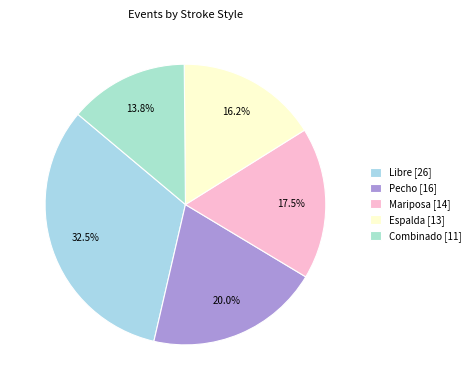

Does Pecho account for over 50% of the chart?

No